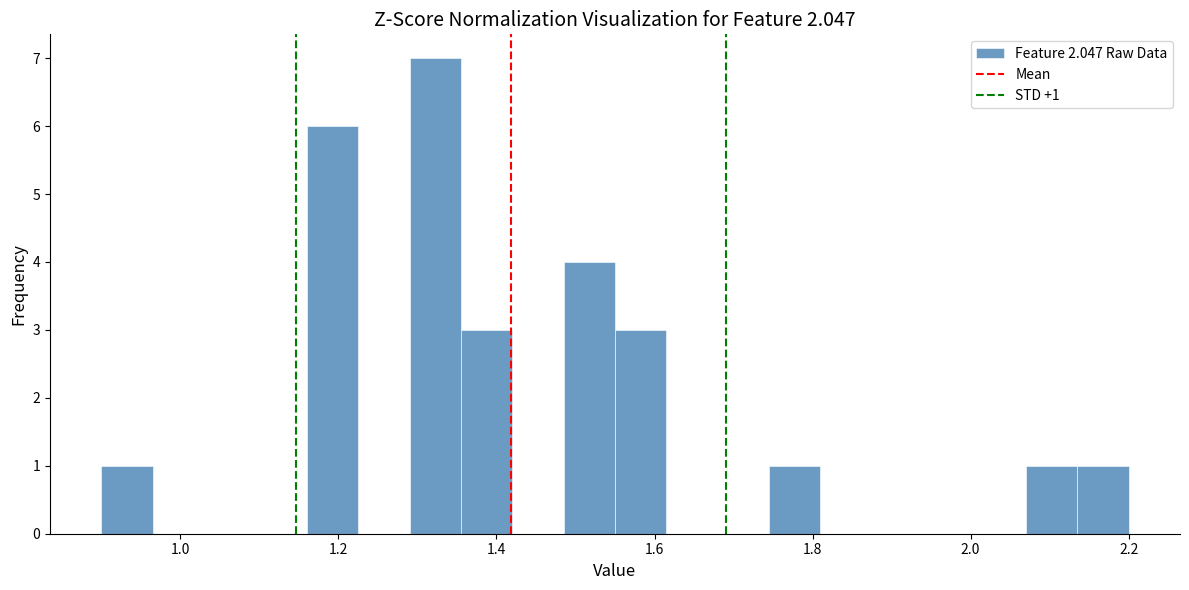

Read against the x-axis, roughly where is the centre of the tallest bar?

1.32